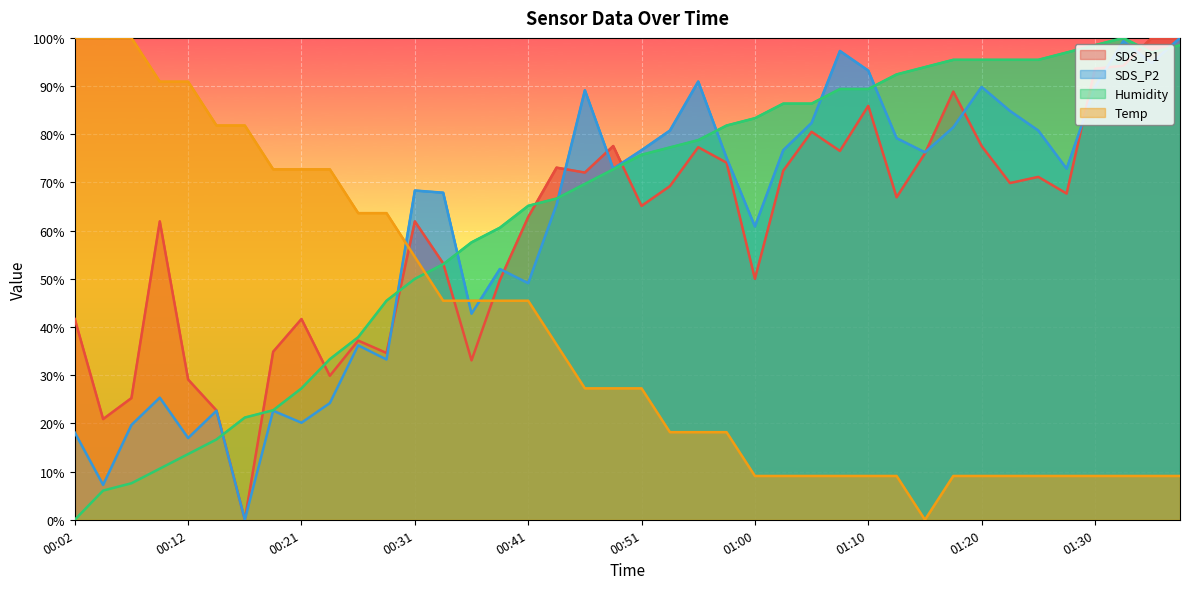

At which category does the chart reach its peak across all series?

01:34